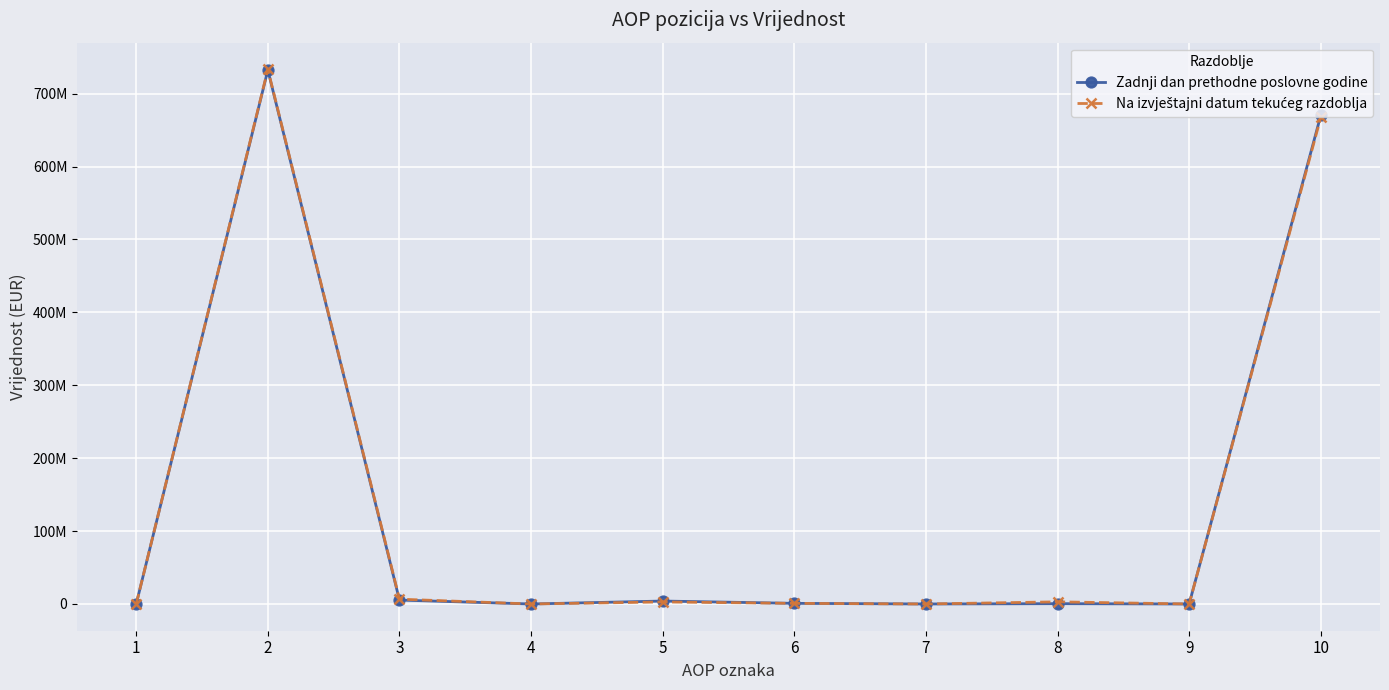

True or false: Na izvještajni datum tekućeg razdoblja has more than 2 interior local peaks.

True